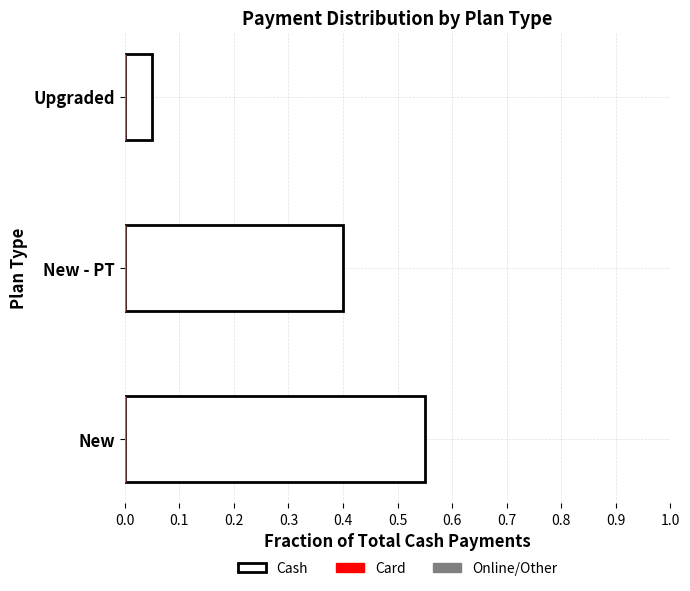

Which label corresponds to the smallest value in the chart?

Upgraded